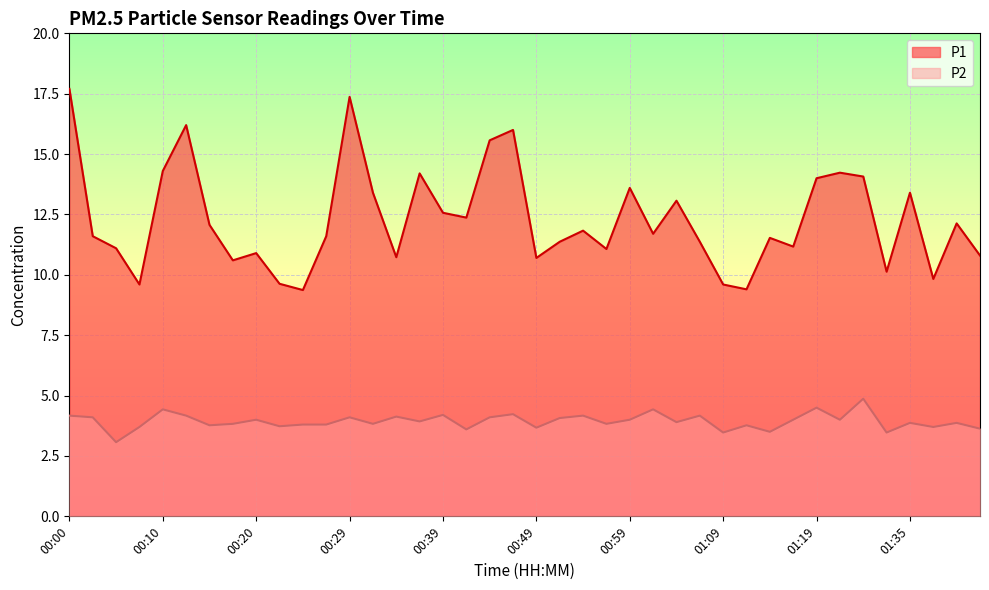

Rank the series at 01:27 from highest to lowest value.

P1, P2